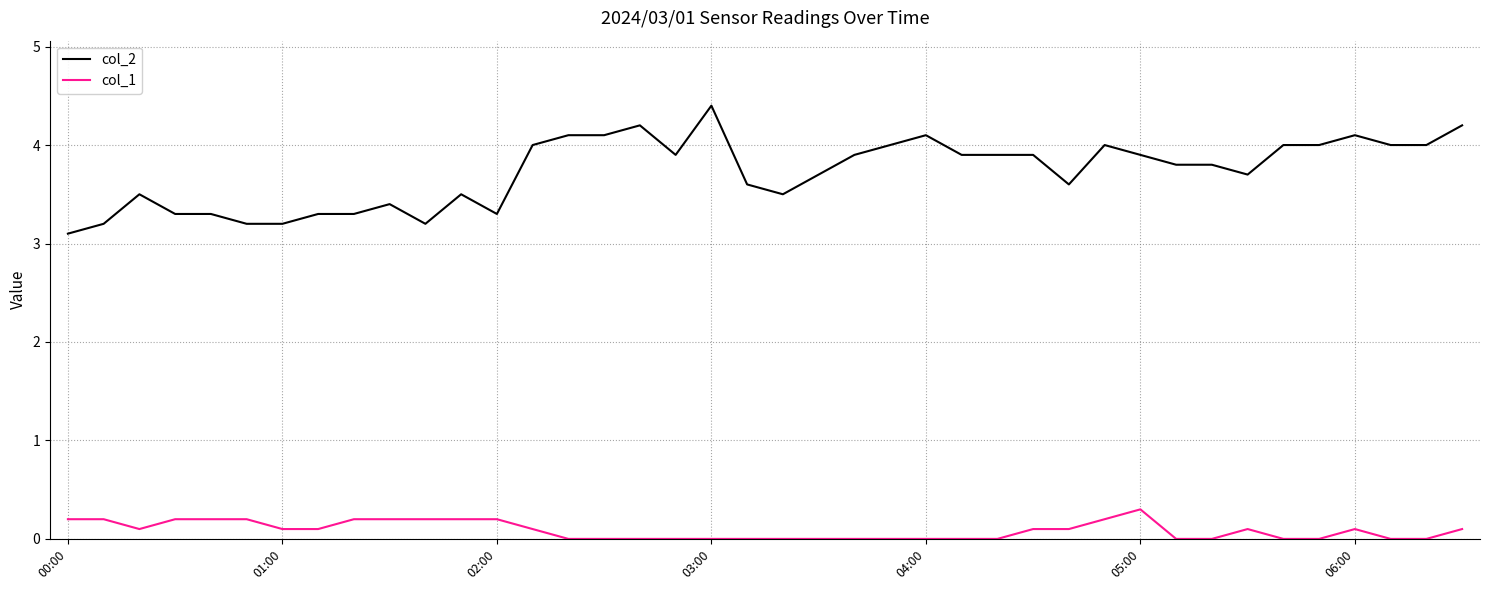

Which series has the widest spread of values?

col_2